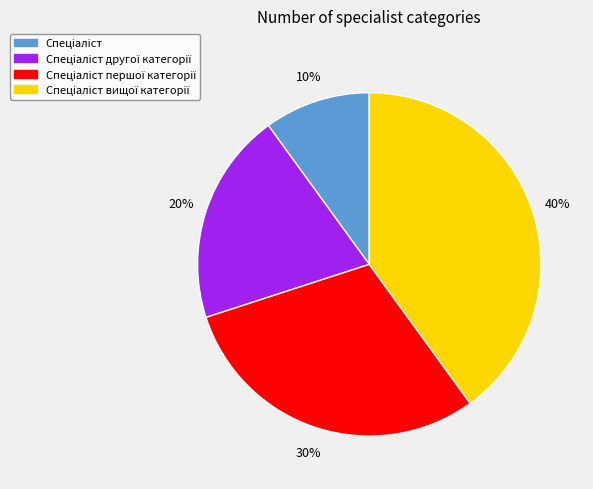

Is there a majority slice in this chart?

No